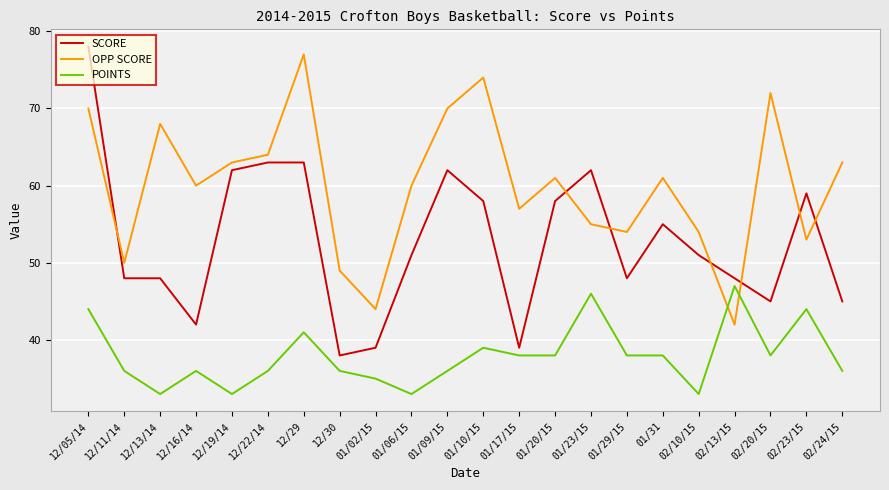

How many interior local peaks does the OPP SCORE series have?

6